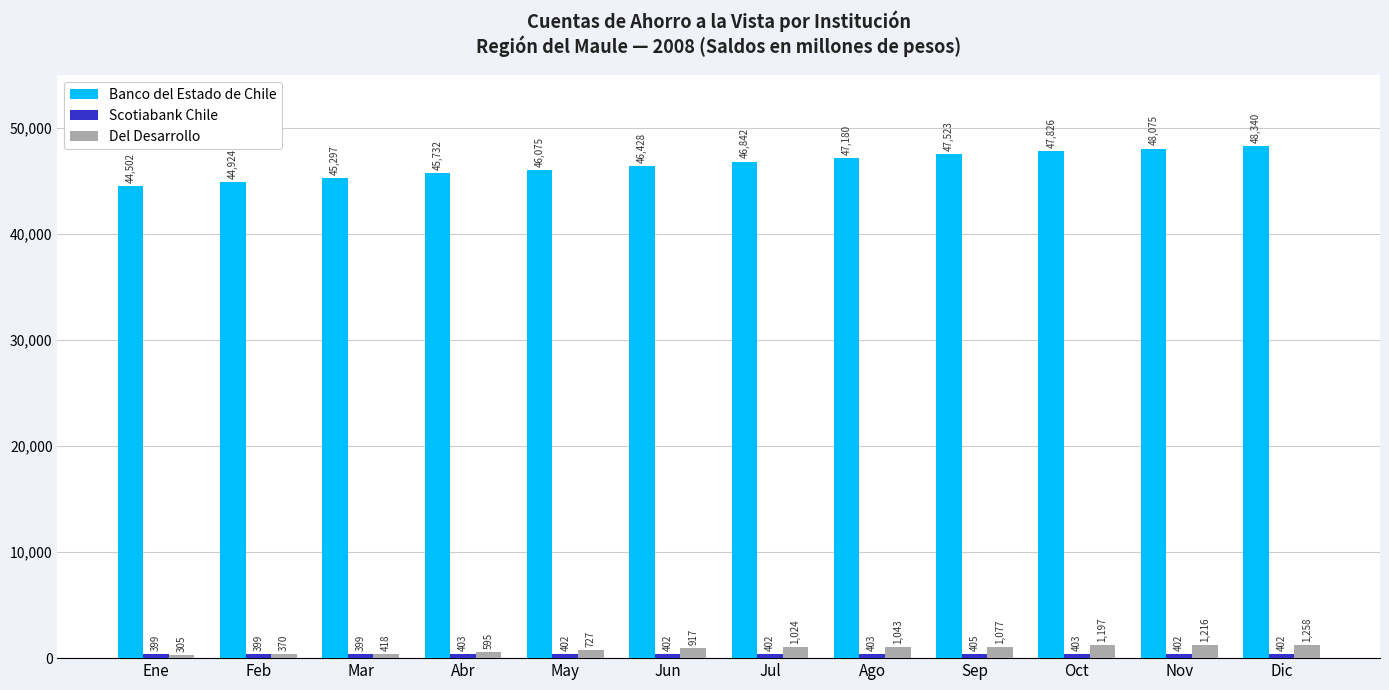

What is the difference between the highest and lowest values at Nov?

47673